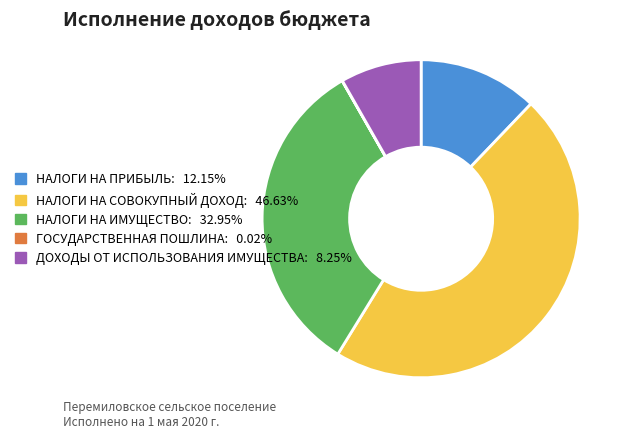

Is there any slice that represents more than half of the pie?

No